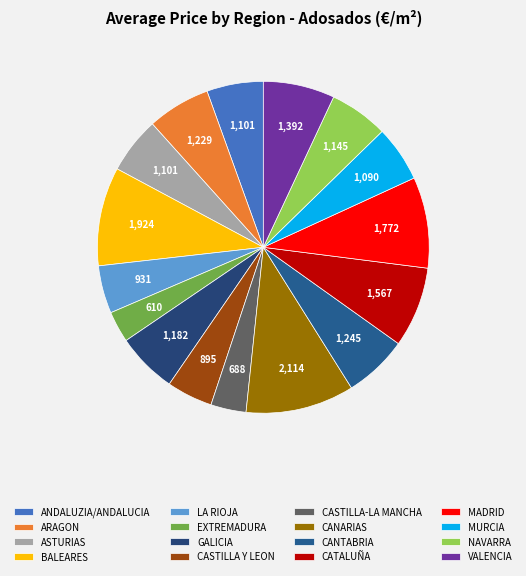

To the nearest percent, what percentage of the pie is ANDALUZIA/ANDALUCIA?

6%